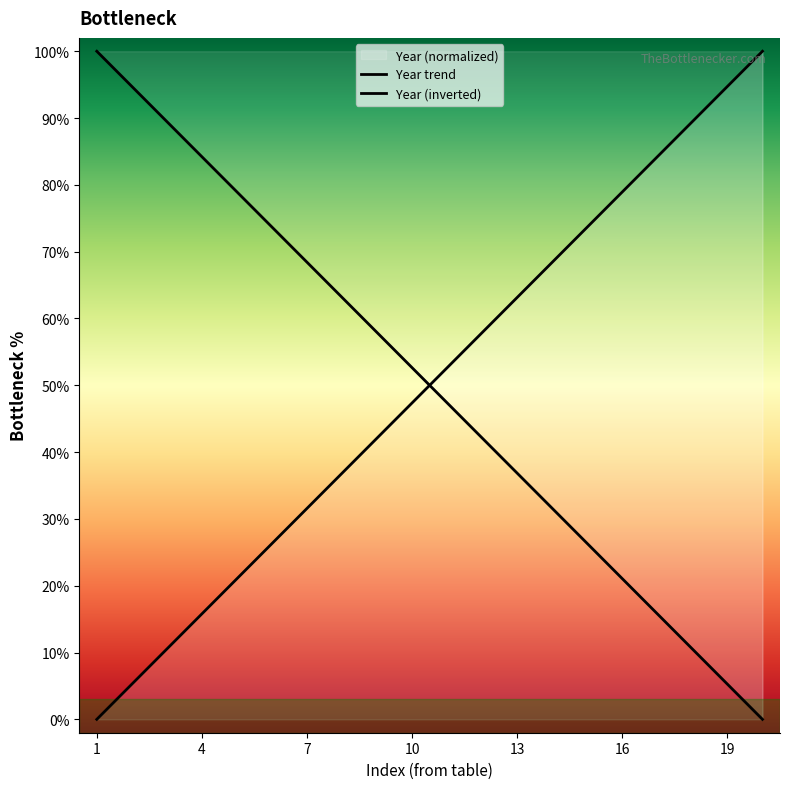

Where is Year (inverted) nearest to the value 50?

10